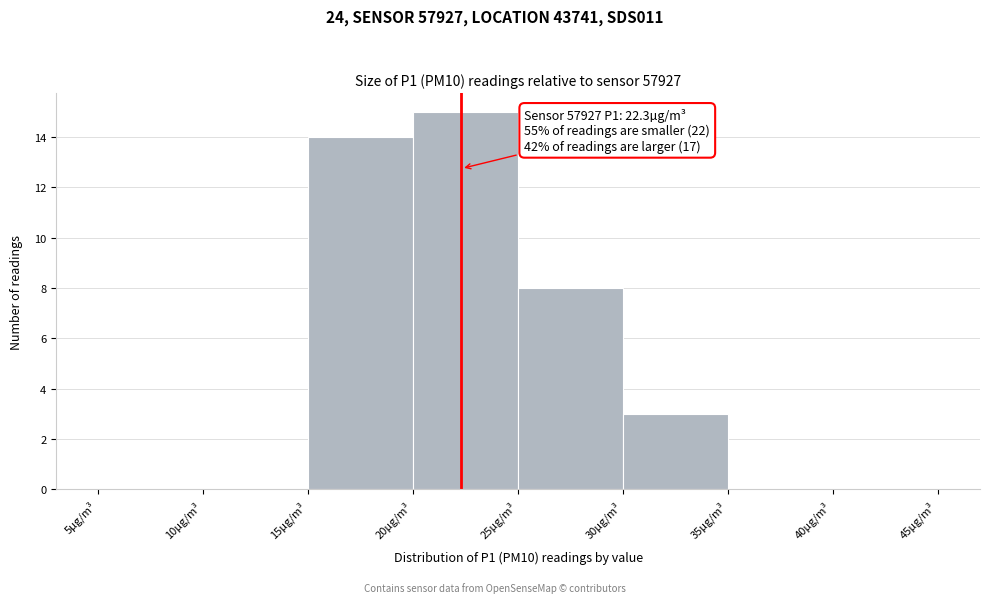

Over which range of the x-axis is the bar tallest?

20 to 25